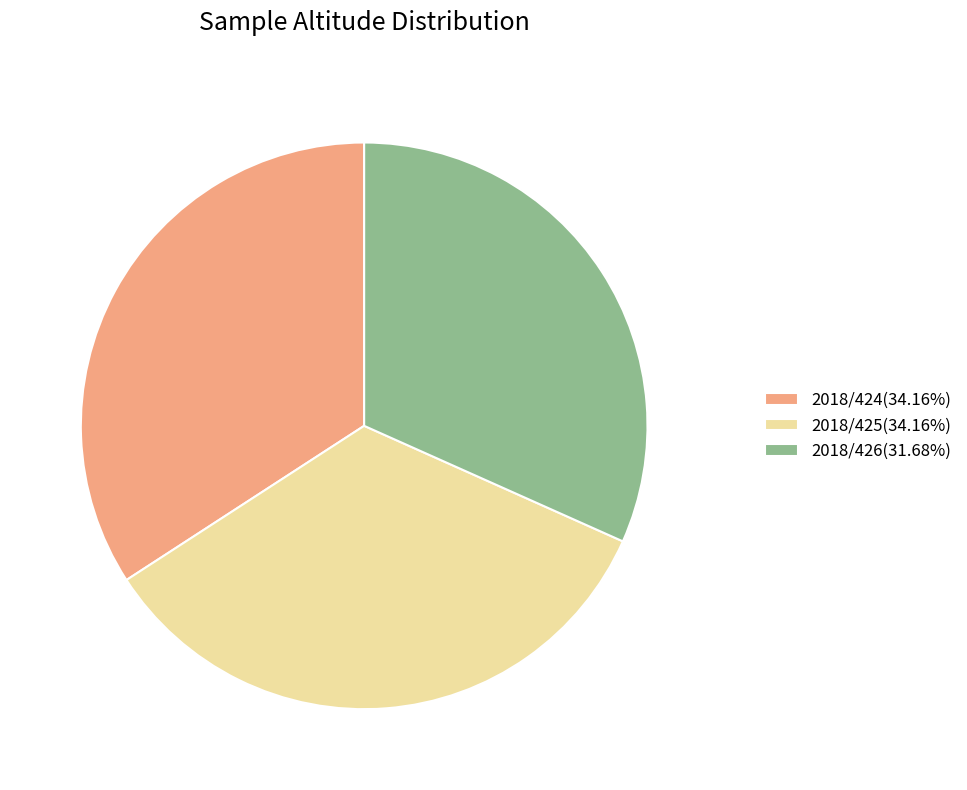

Approximately how many times larger is the value at 2018/424(34.16%) compared to 2018/426(31.68%)?

1.1